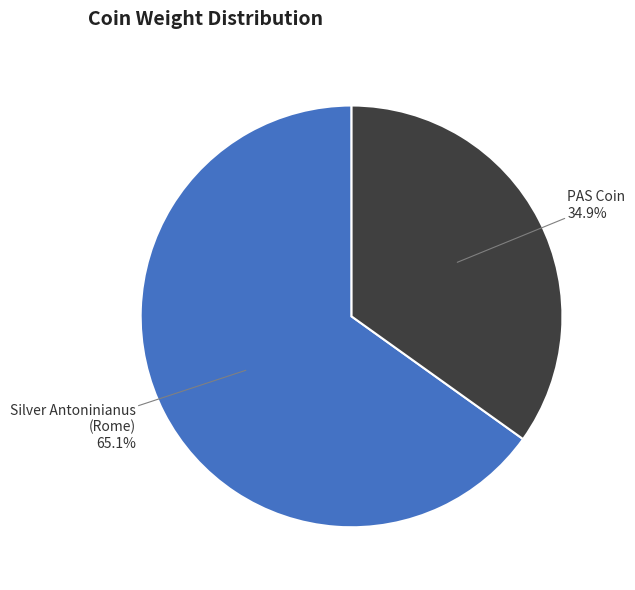

Rank the categories by value from highest to lowest.

Silver Antoninianus (Rome), PAS Coin